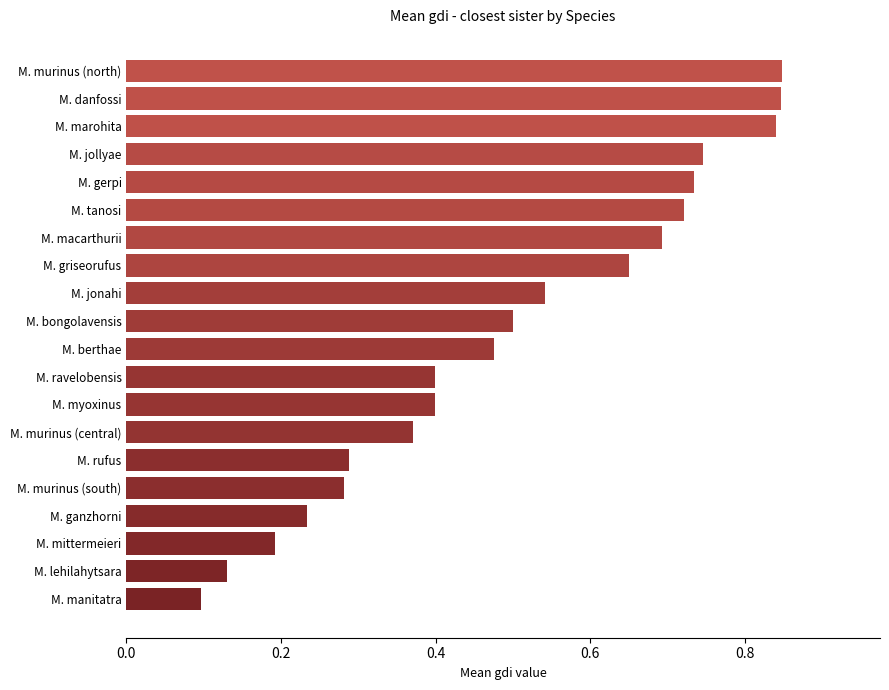

What is the sum of all values?

10.0